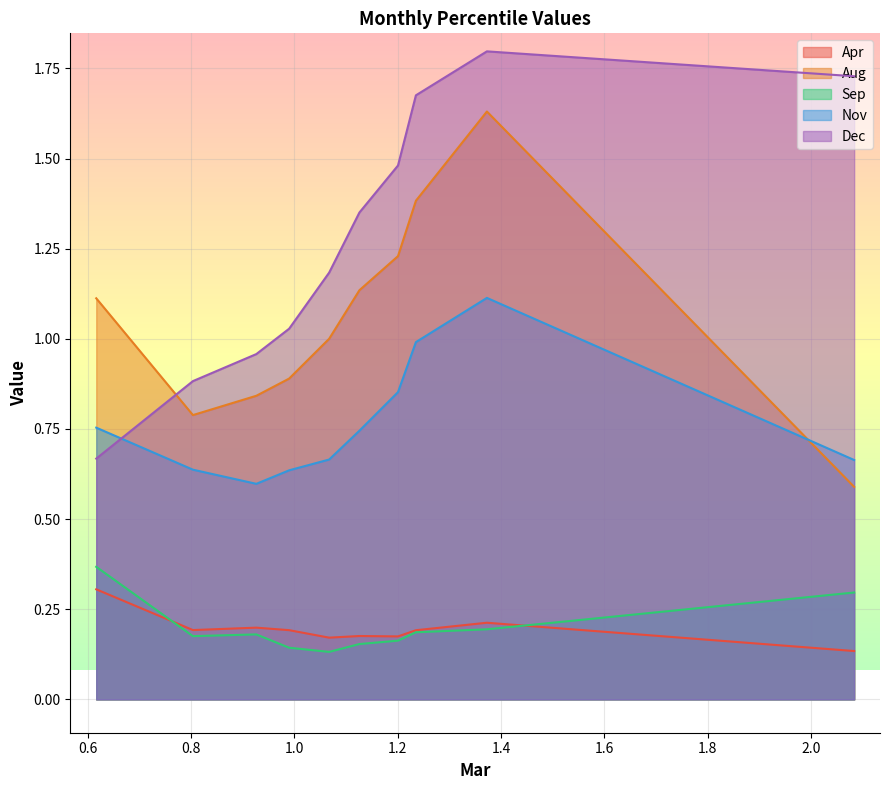

Which series has the widest spread of values?

Dec